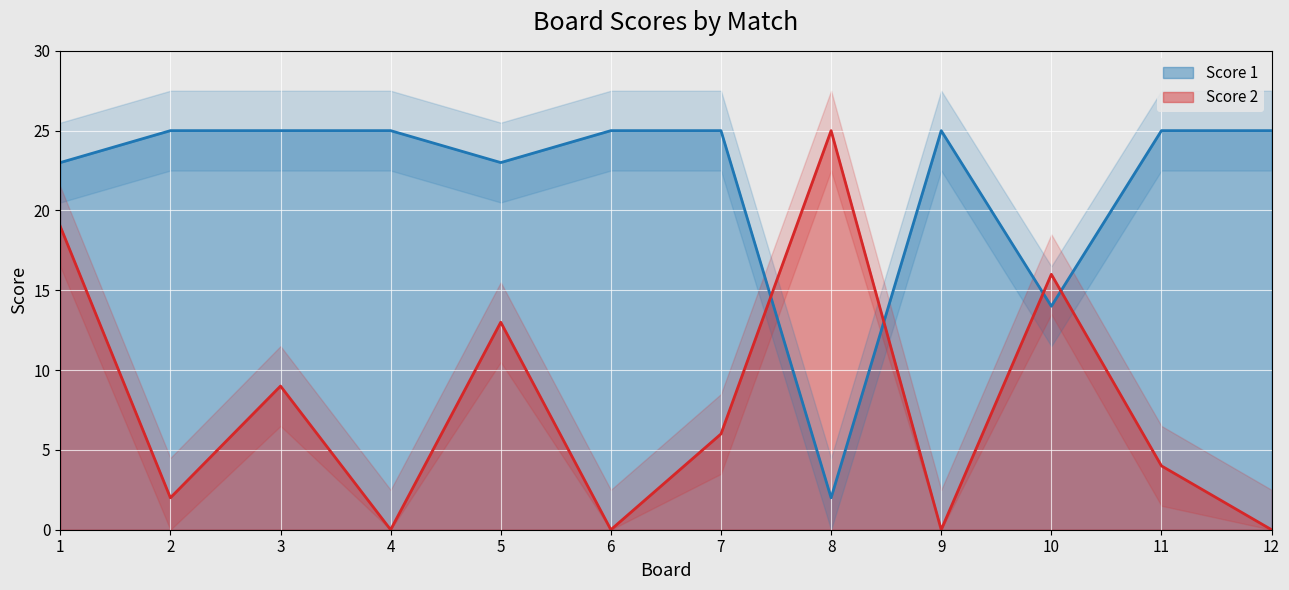

The Score 2 series shows 2 at 2. True or false?

True